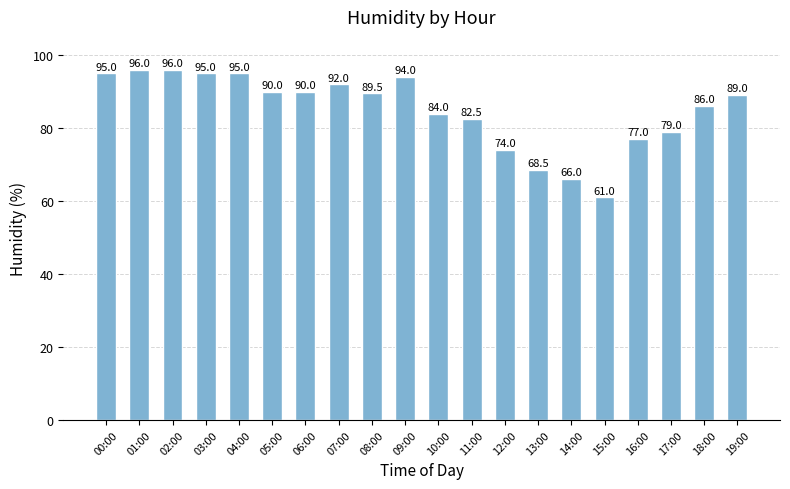

What is the maximum value shown in the chart?

96.0